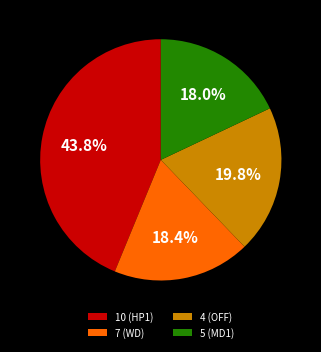

Does 5 (MD1) account for over 50% of the chart?

No